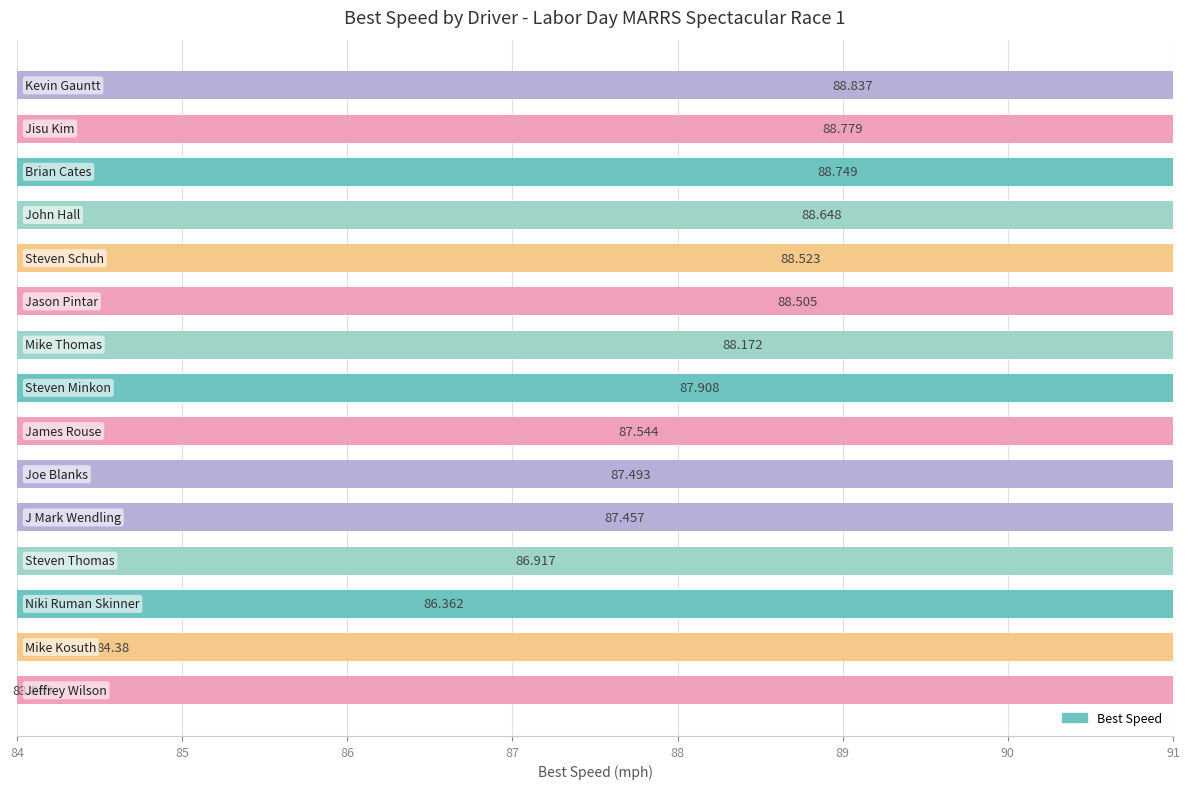

True or false: the data shows 26.5 at Jason Pintar.

False